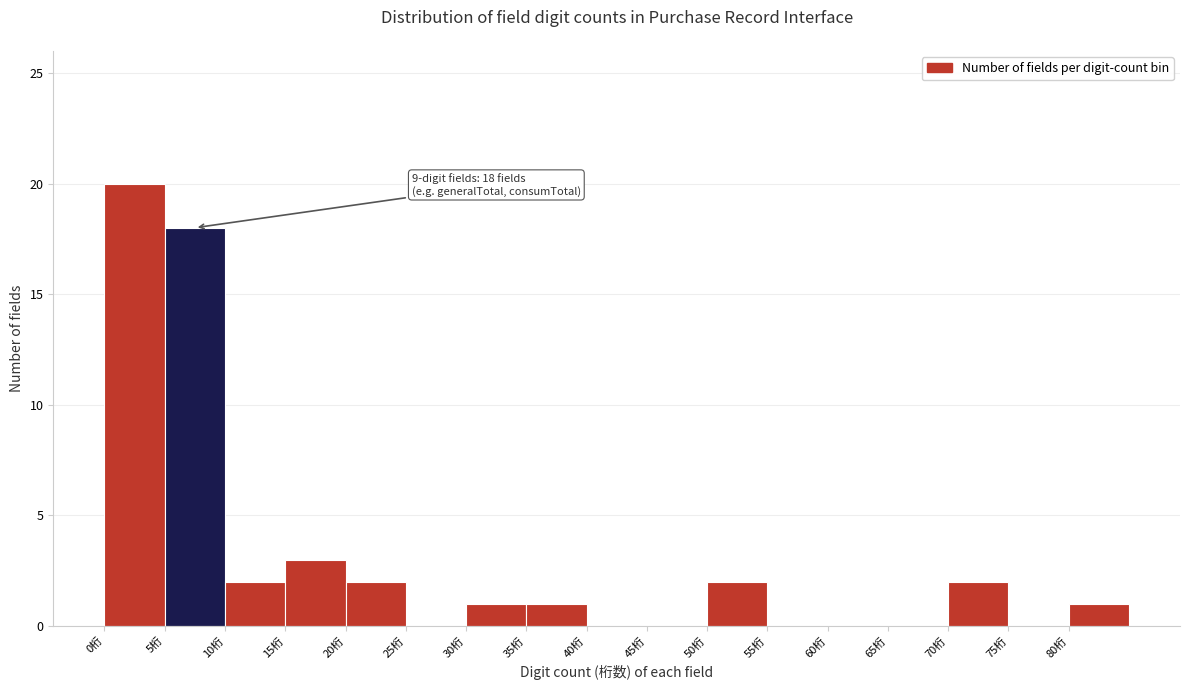

Over which range of the x-axis is the bar tallest?

0 to 5